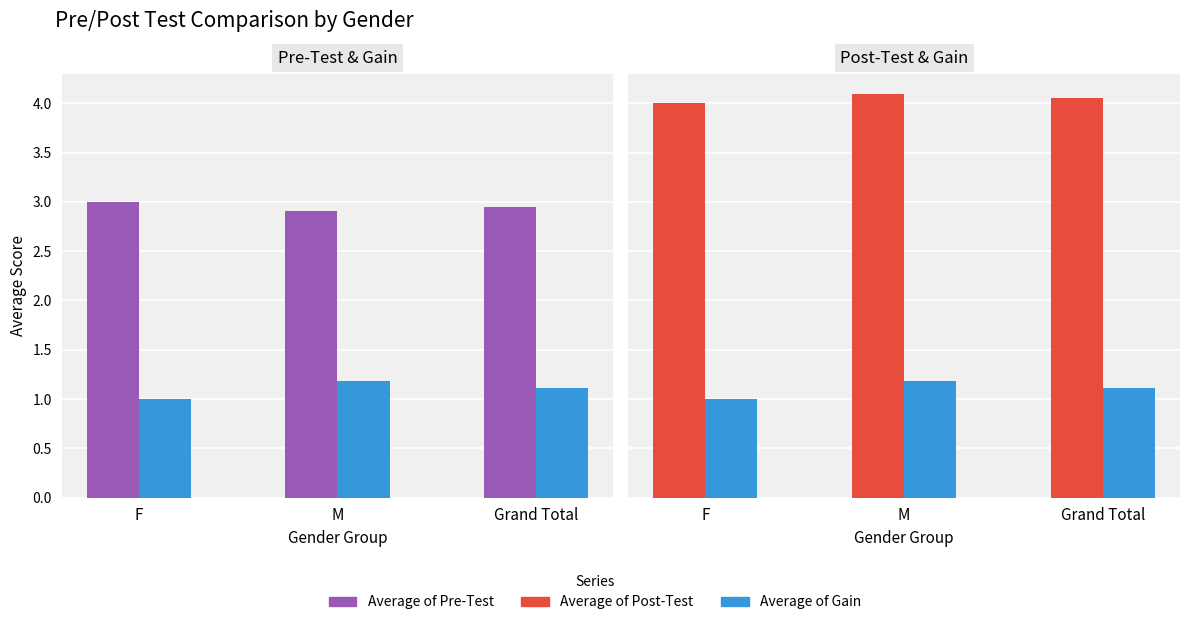

What is the sum of the Average of Pre-Test values at F and Grand Total?

5.9